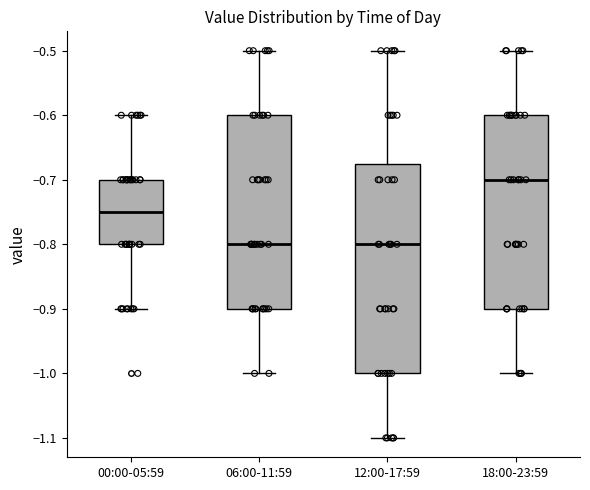

Reading left to right, transcribe this box plot: for each box, give where its median line is, the range the box spans, and where its two whiskers end, as read against the y-axis. The values are not printed on the chart, so give them approximately, as read against the axis.

00:00-05:59: median -0.75, box -0.80 to -0.70, whiskers -0.90 to -0.60
06:00-11:59: median -0.80, box -0.90 to -0.60, whiskers -1.00 to -0.50
12:00-17:59: median -0.80, box -1.00 to -0.67, whiskers -1.10 to -0.50
18:00-23:59: median -0.70, box -0.90 to -0.60, whiskers -1.00 to -0.50